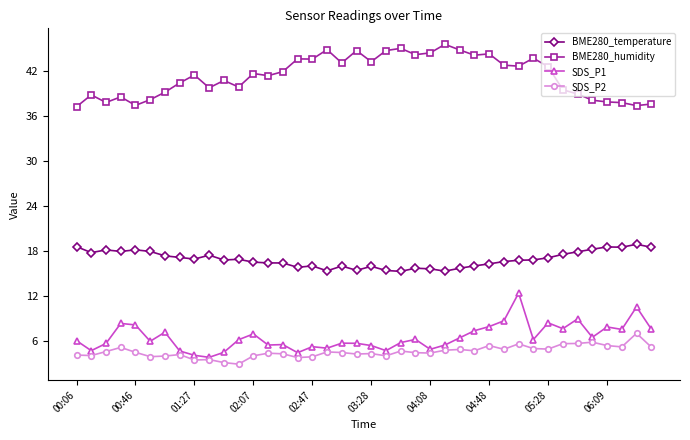

True or false: BME280_temperature has more than 2 interior local peaks.

True